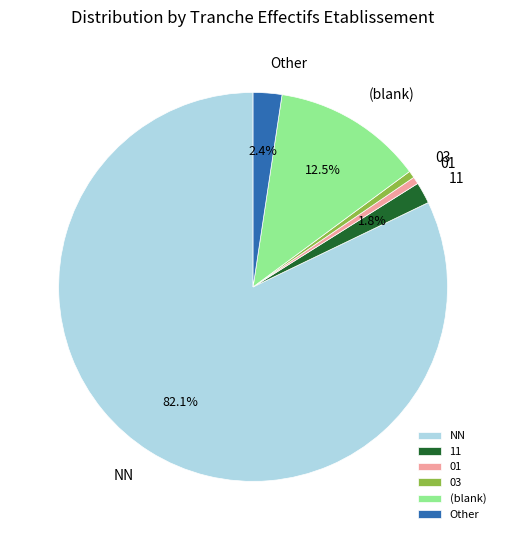

How many segments does this pie chart have?

6